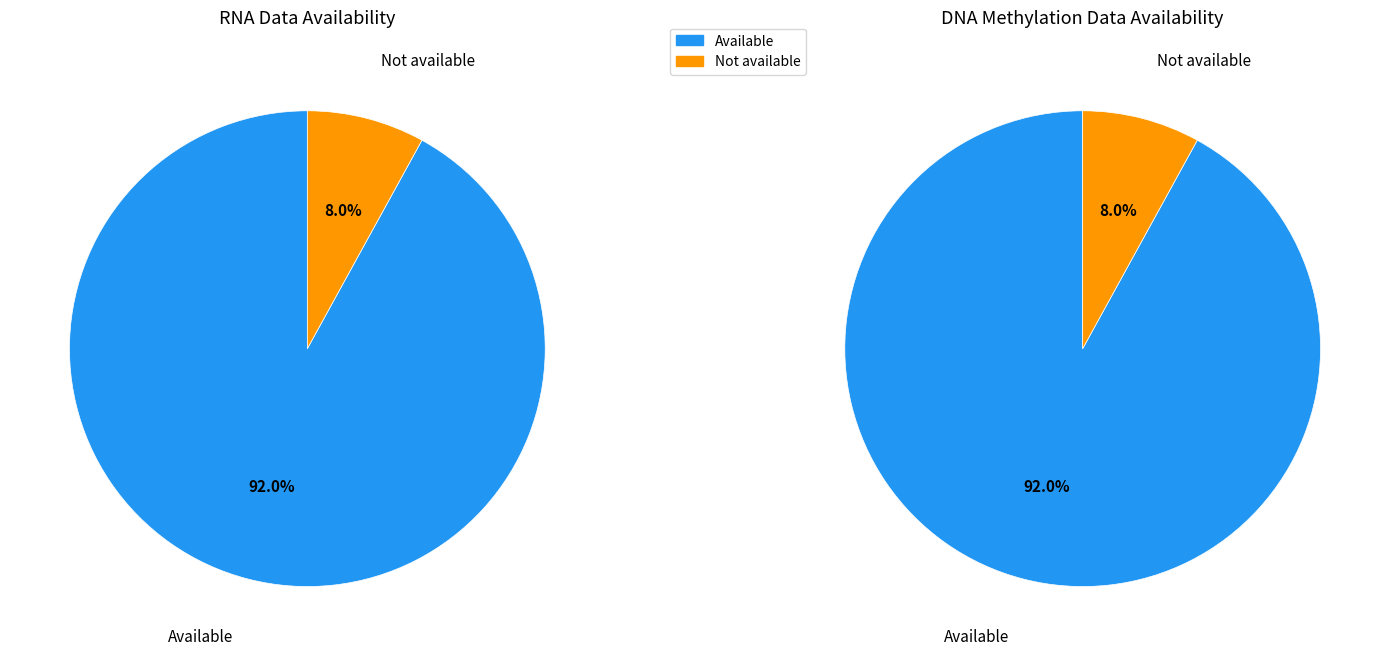

Which category accounts for the majority?

Available